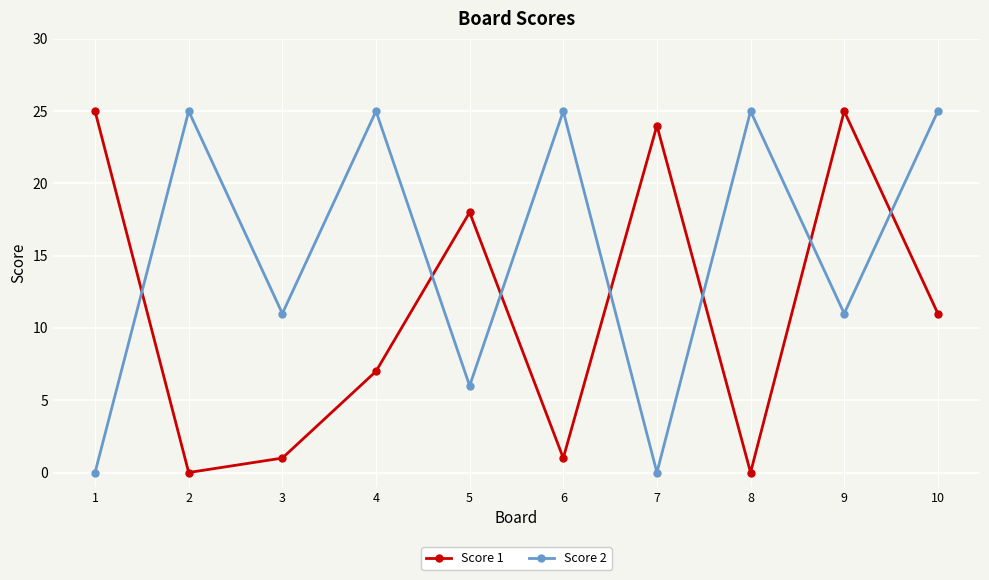

How many lines are shown in the chart?

2